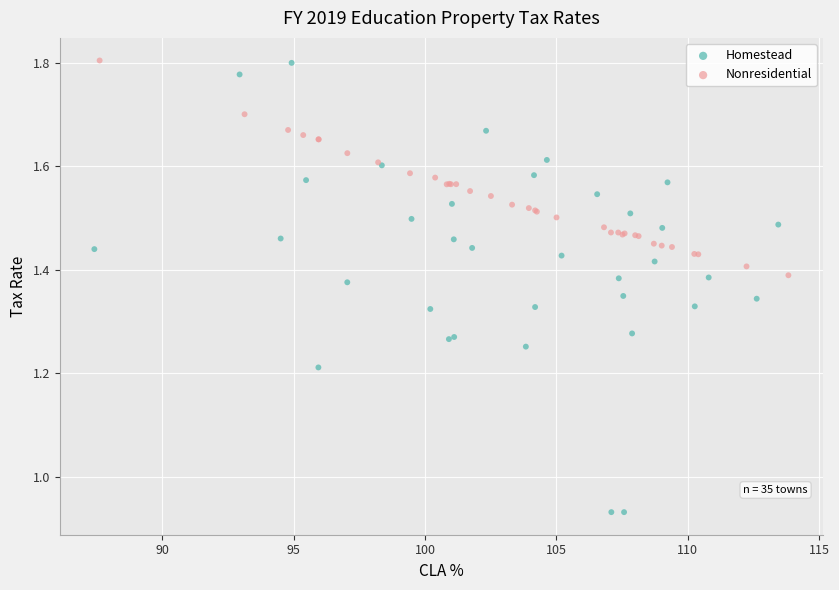

Which series has the widest spread of Y values?

Homestead